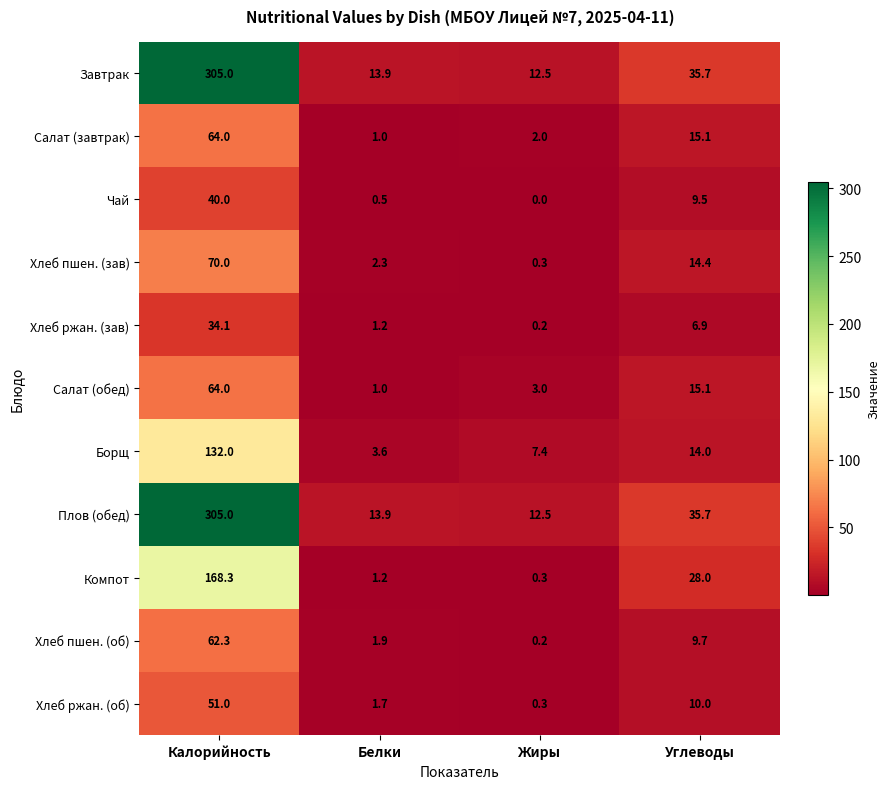

What is the total value across all series at Жиры?

38.7